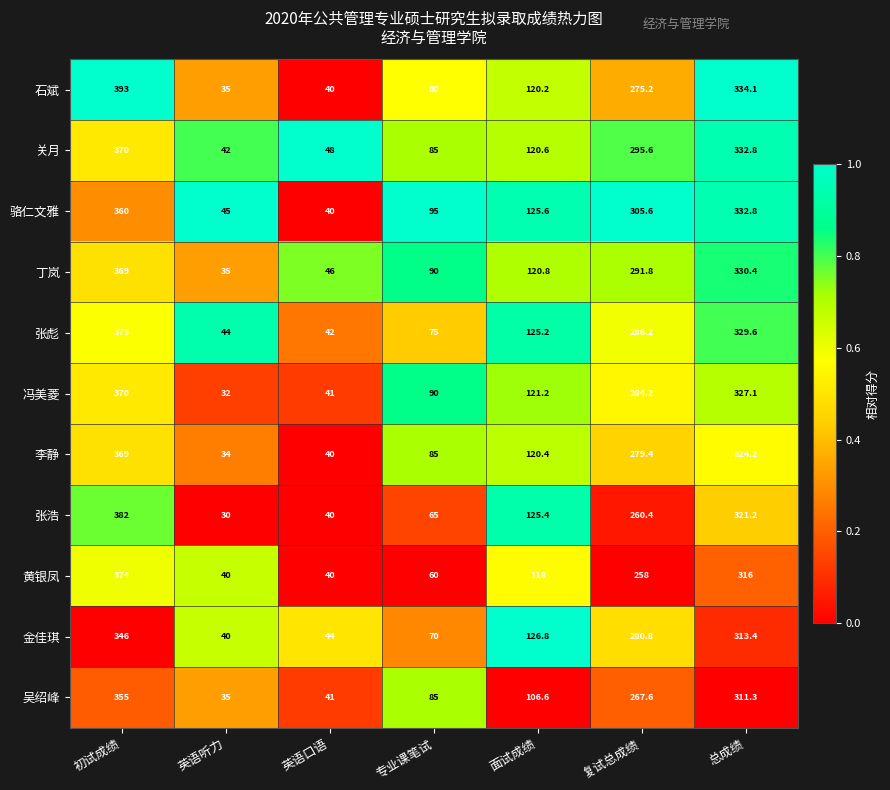

List the labels in order of 张彪 value, smallest first.

英语口语, 英语听力, 专业课笔试, 面试成绩, 复试总成绩, 总成绩, 初试成绩